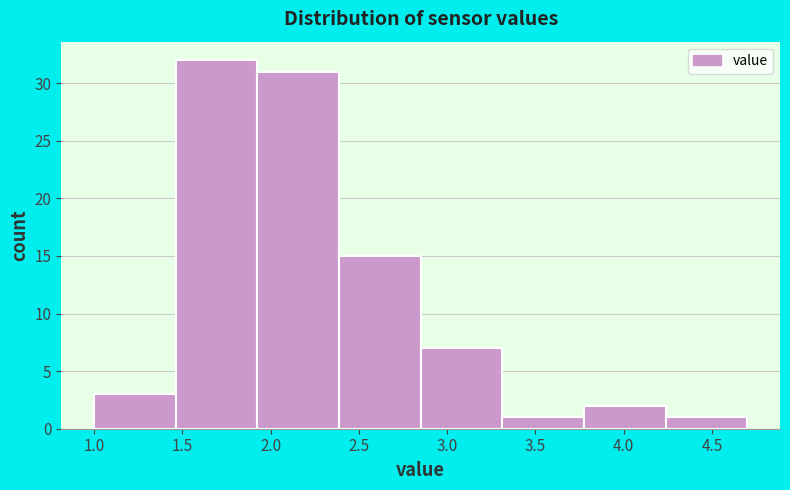

Reading left to right, list every bar in this chart as the range it spans on the x-axis followed by its height. Neither the bar edges nor the heights are printed on the chart, so give them approximately, as read against the axes.

1.00 to 1.45: 3
1.45 to 1.95: 32
1.95 to 2.40: 31
2.40 to 2.85: 15
2.85 to 3.30: 7
3.30 to 3.80: 1
3.80 to 4.25: 2
4.25 to 4.70: 1